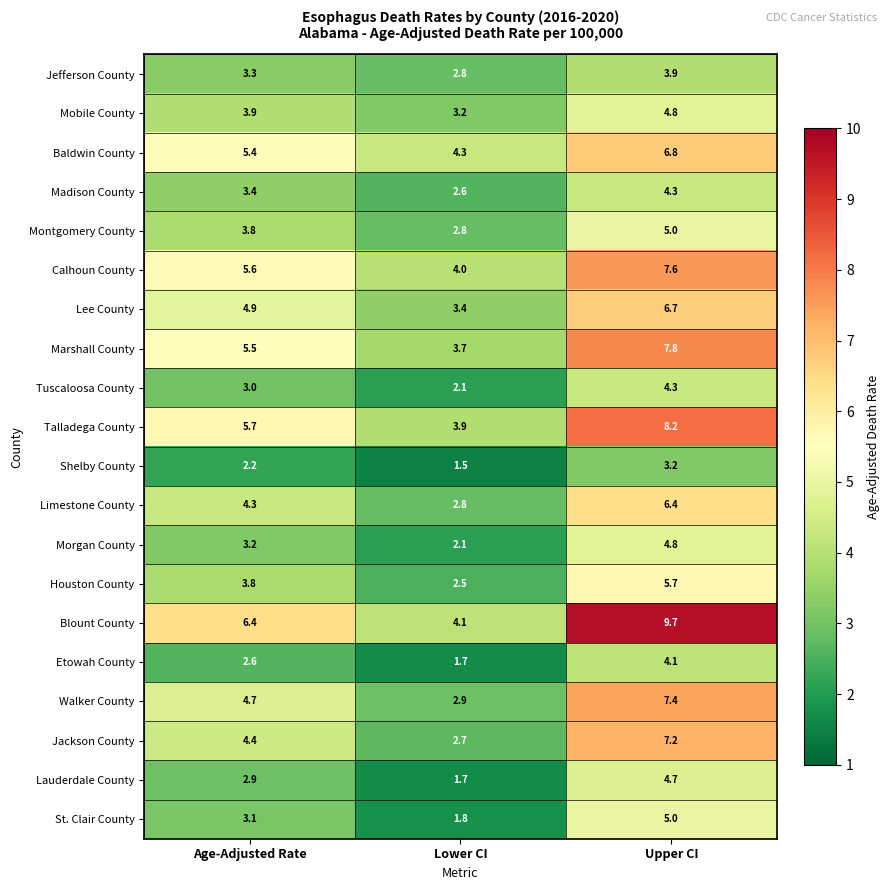

At which category does the chart reach its peak across all series?

Upper CI